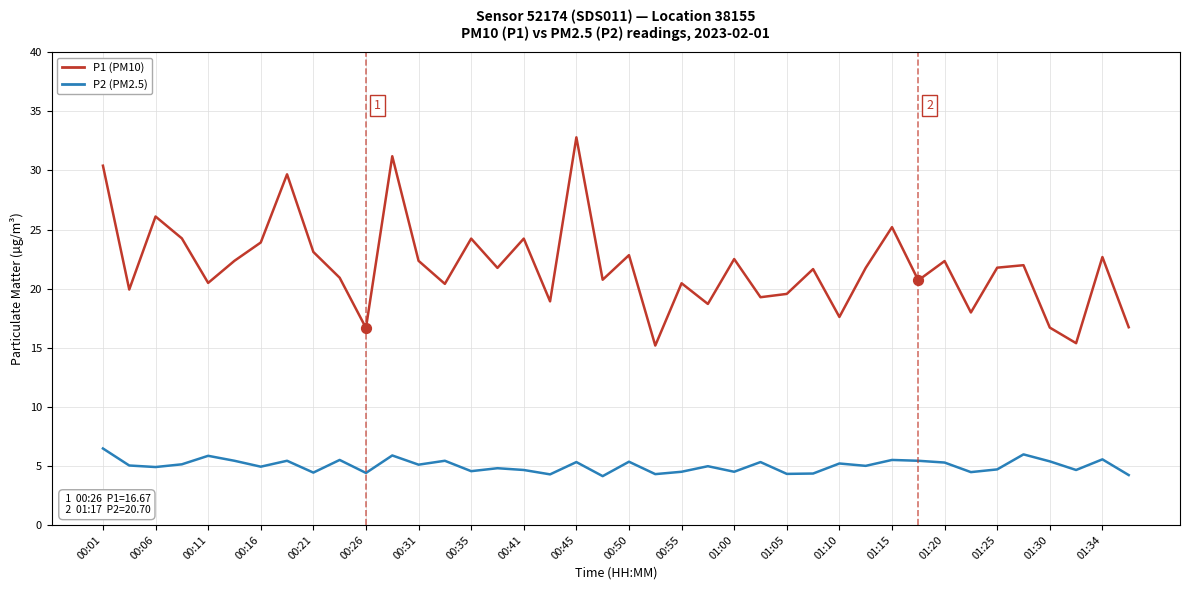

Which series has the largest range (max minus min)?

P1 (PM10)